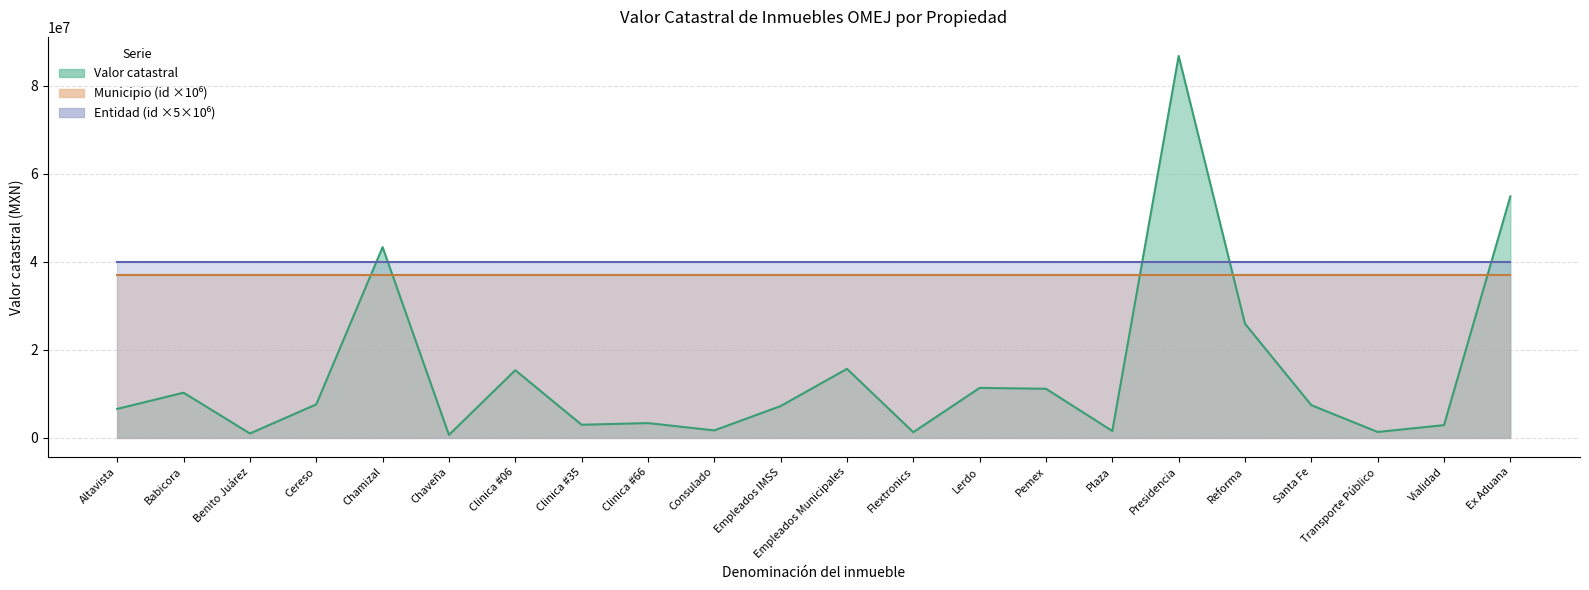

Is the value of Valor catastral at Presidencia greater than the value of Entidad (id) at Consulado?

Yes